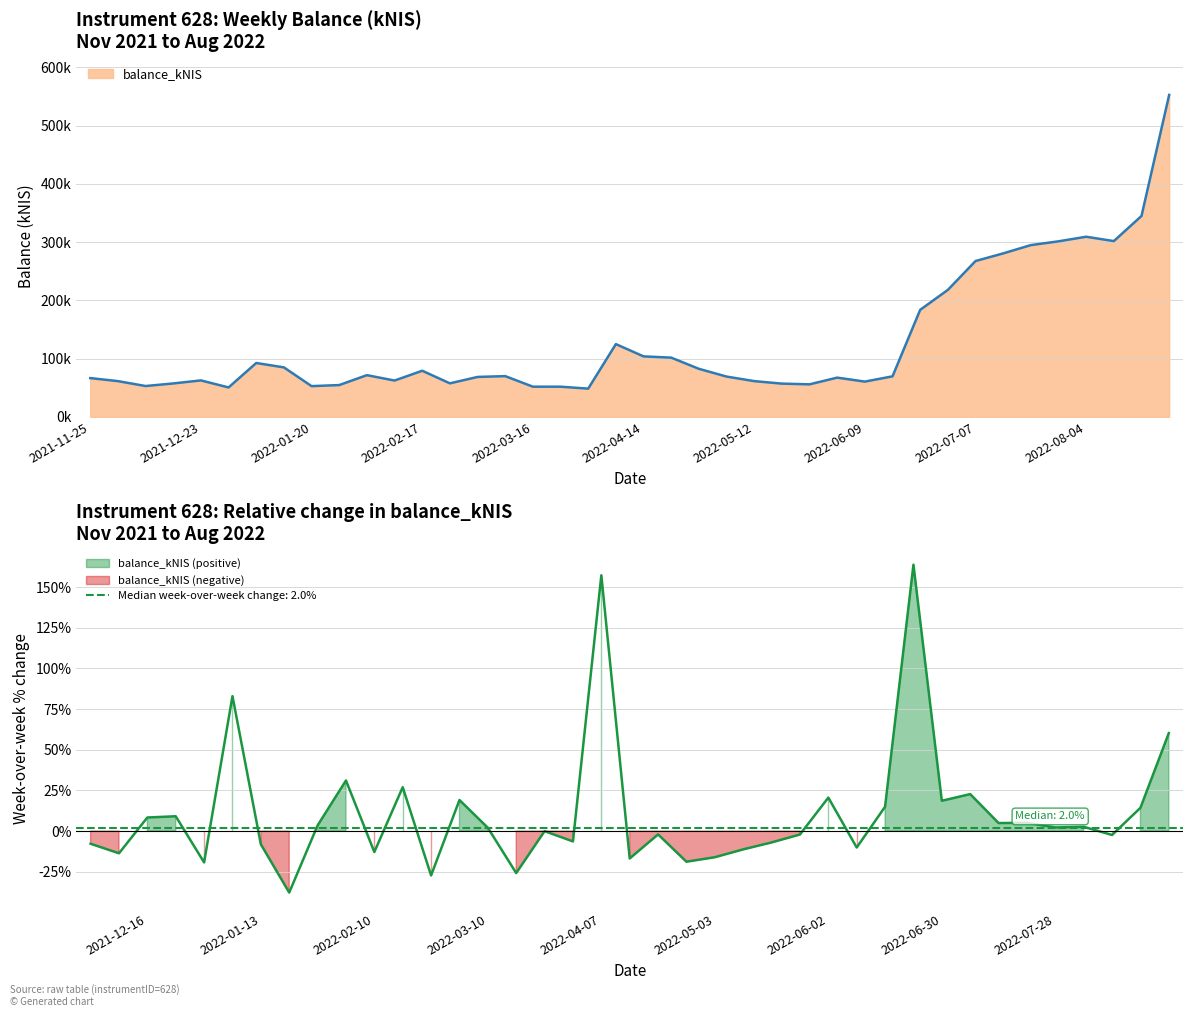

Reading right to left, what are all the values shown in this chart?

552485.2	344802.5	301697.1	309163.0	301293.7	294810.5	280599.5	267458.0	217951.4	183746.1	69650.4	60600.5	67423.5	55923.3	57139.0	61444.8	69250.4	82544.0	101732.4	103883.4	124947.5	48558.3	51866.7	51903.3	69992.2	68609.2	57611.8	79245.4	62423.1	71661.3	54662.5	52840.5	84996.6	92547.5	50577.1	62656.4	57433.6	53018.6	61428.4	66638.1